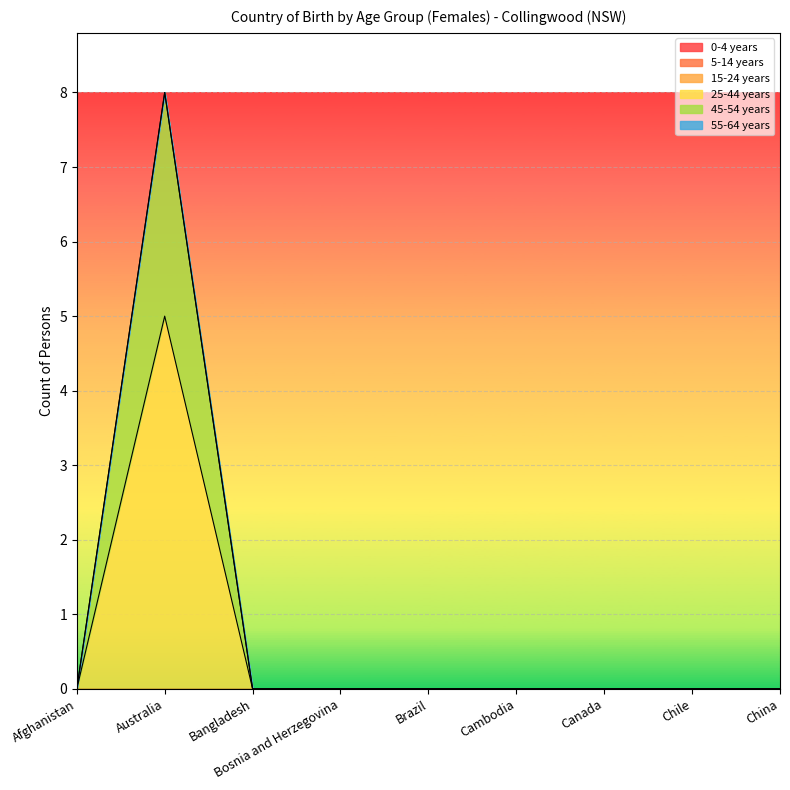

Which series changed the most between Bangladesh and Cambodia?

0-4 years